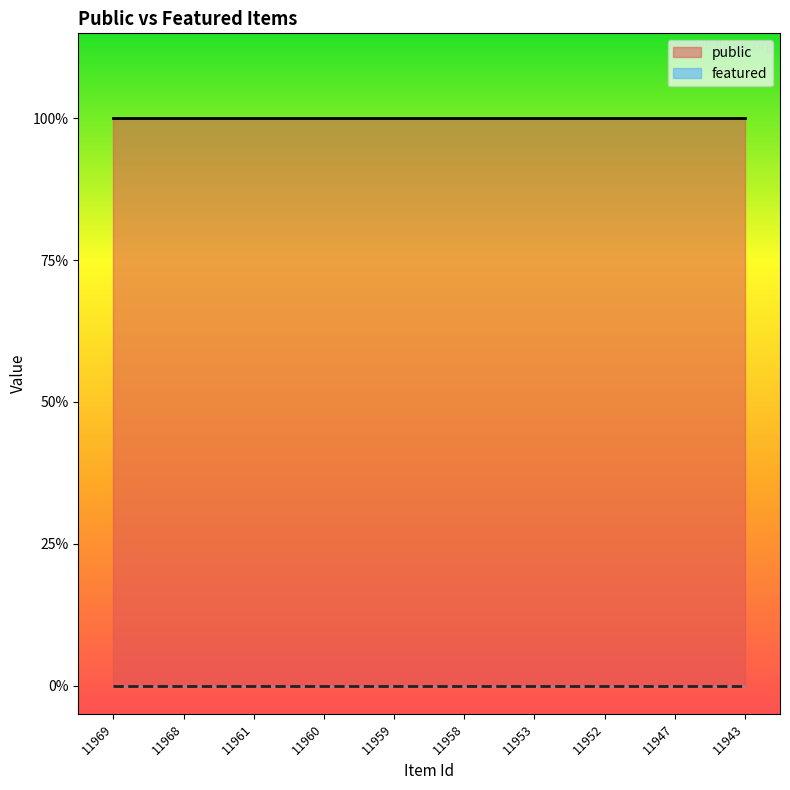

The featured series shows 0 at 11952. True or false?

True